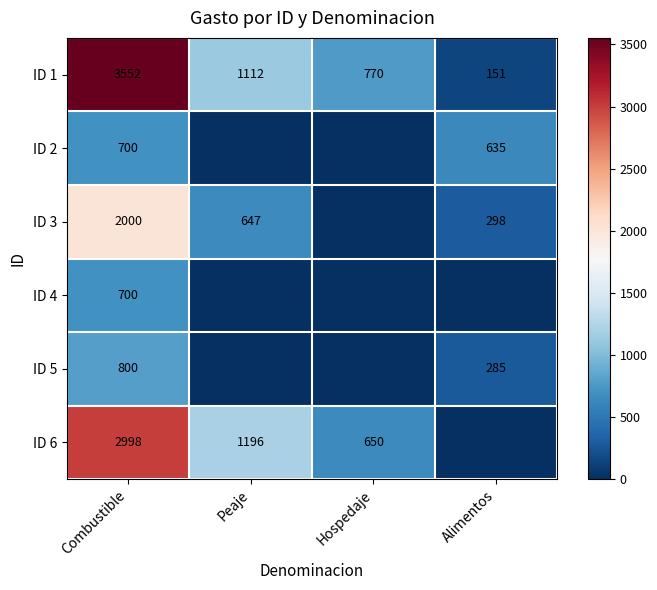

What is the difference between the maximum and second lowest values in the ID 1 series?

2782.4